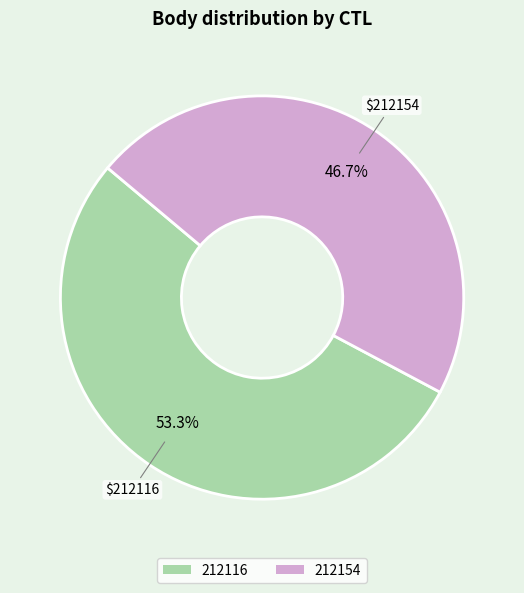

Approximately how many times larger is the value at 212154 compared to 212116?

0.9